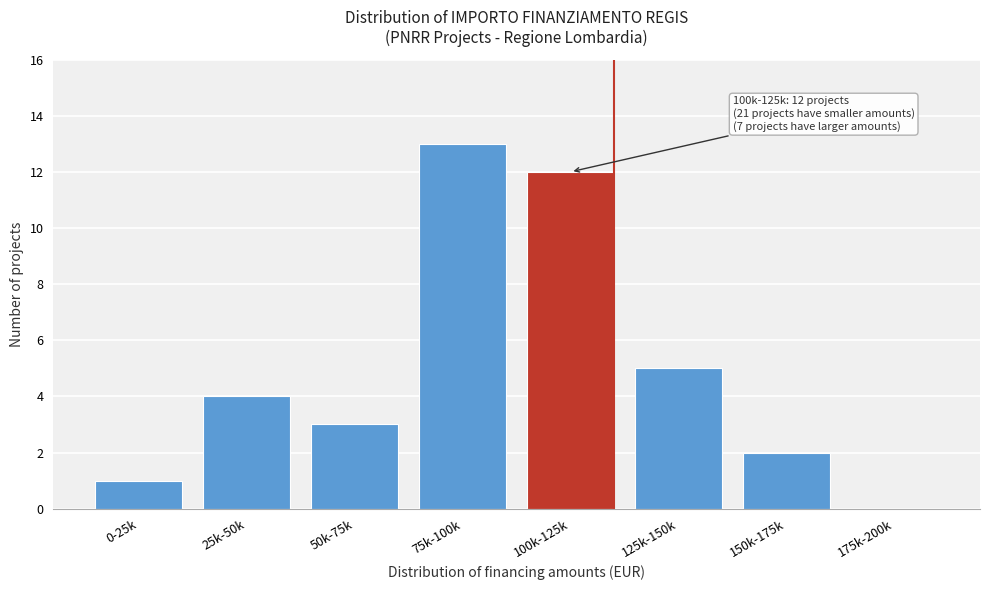

Reading left to right, list all the values displayed in this chart.

0-25k=1	25k-50k=4	50k-75k=3	75k-100k=13	100k-125k=12	125k-150k=5	150k-175k=2	175k-200k=0